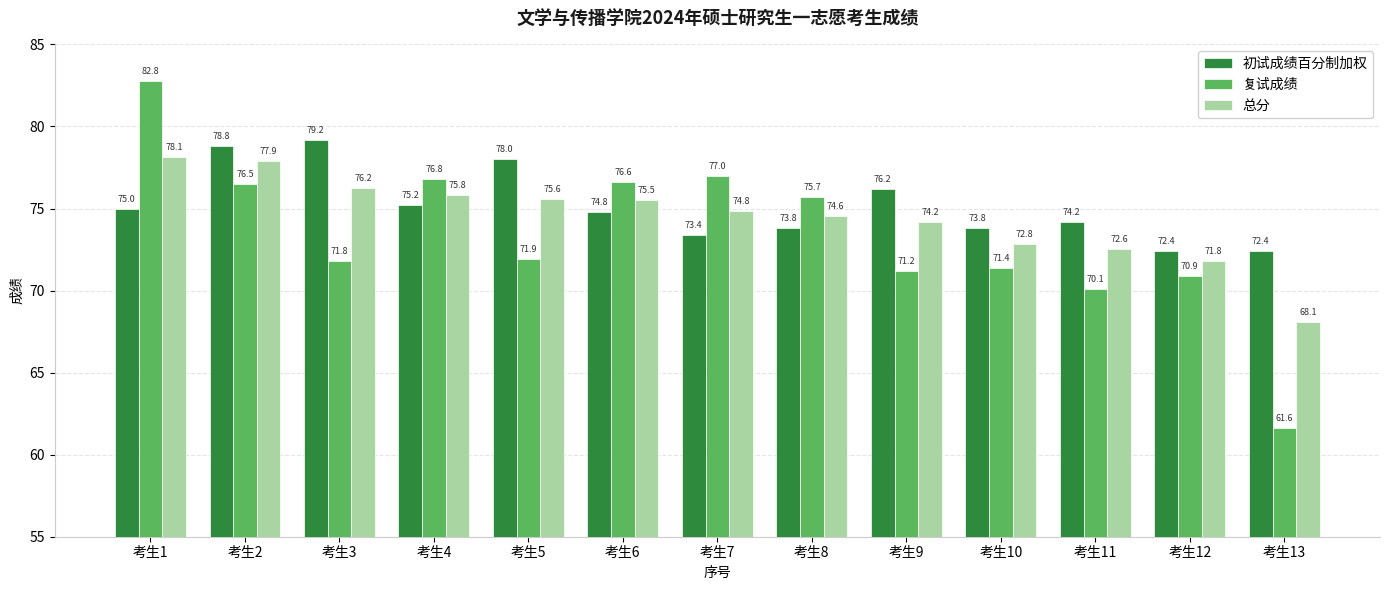

How many bars are there in total?

39